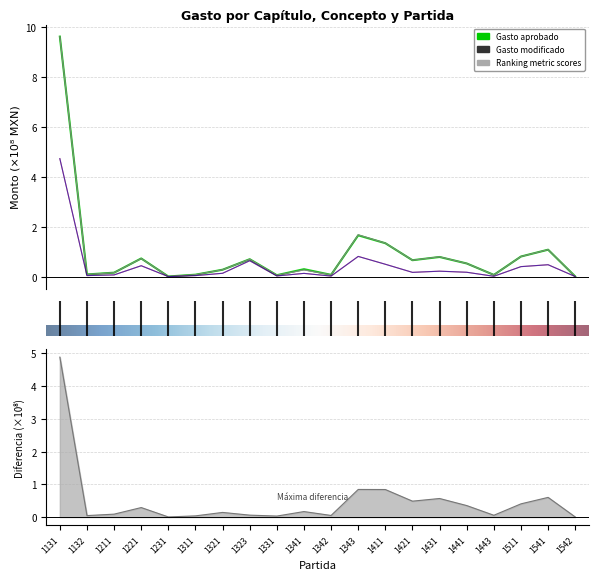

How many interior local peaks does the Gasto devengado series have?

6